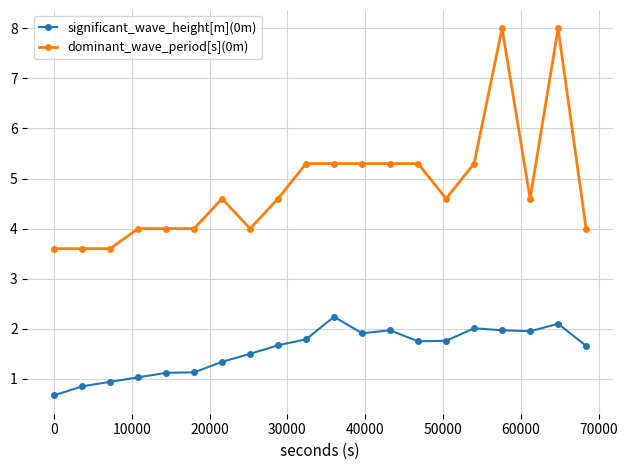

Which series has the largest total across all categories?

dominant_wave_period[s](0m)